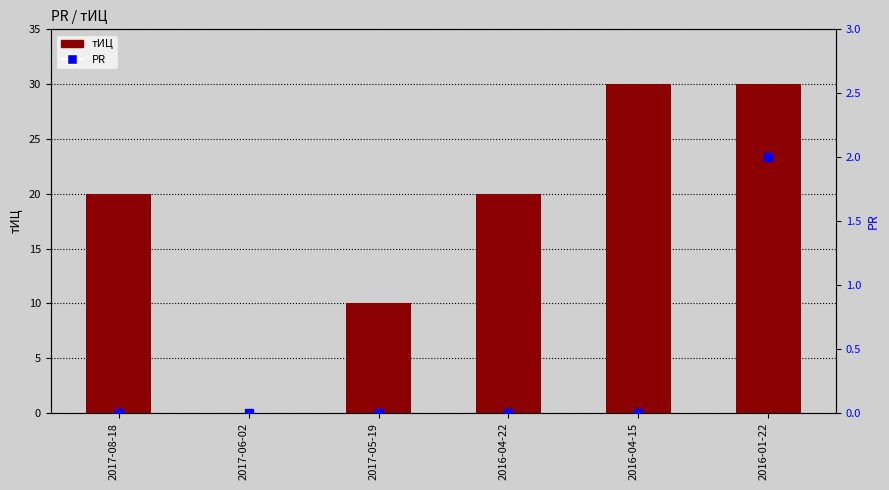

Is the value of тИЦ at 2017-05-19 greater than the value of PR at 2016-04-22?

Yes